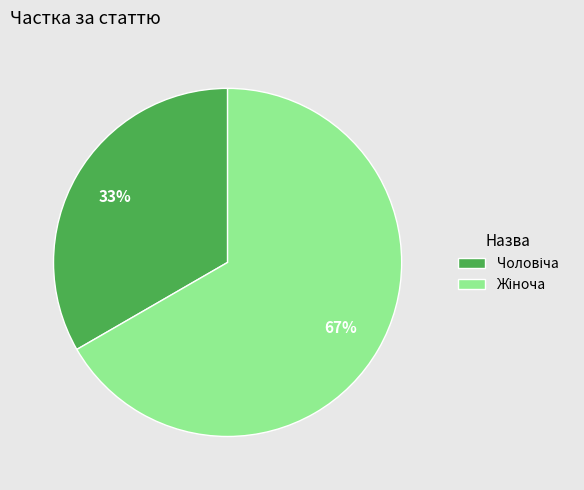

Is there any slice that represents more than half of the pie?

Yes